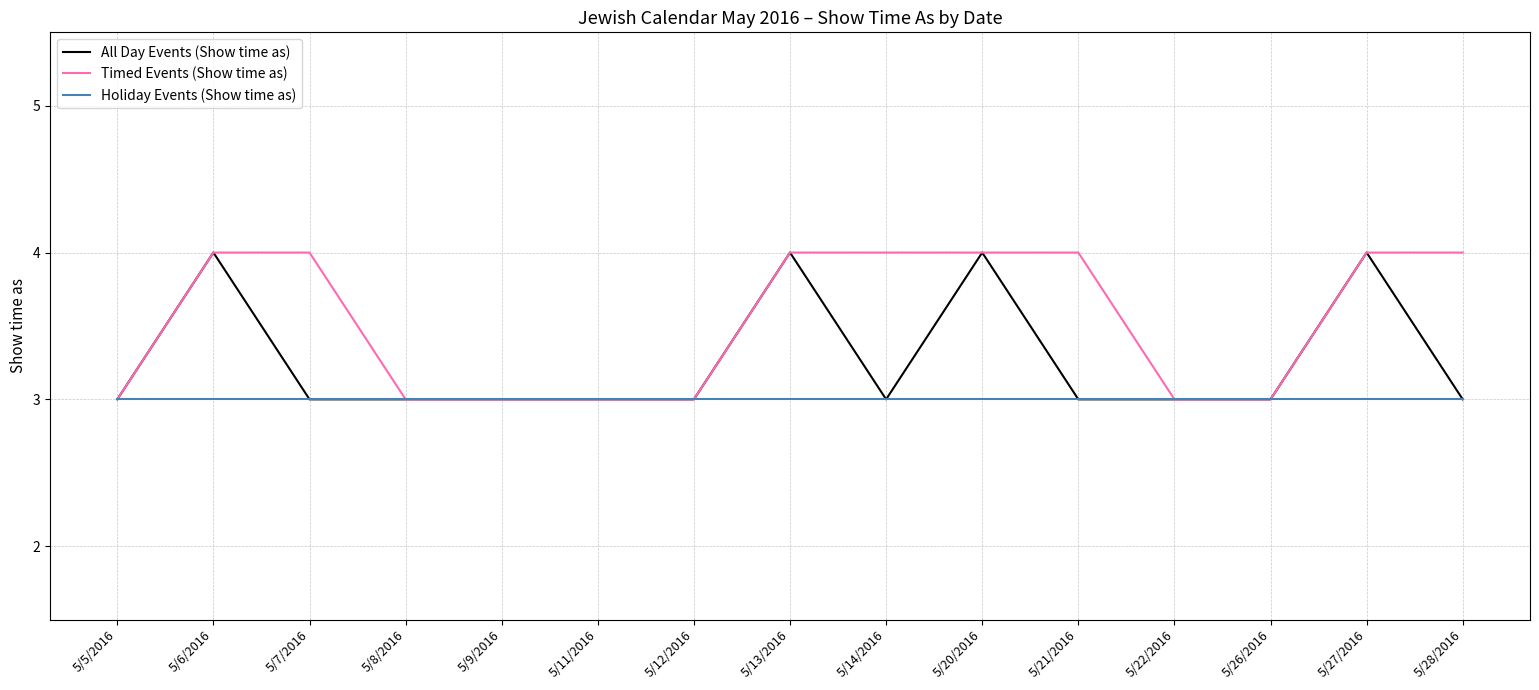

What is the total value across all series at 5/5/2016?

9